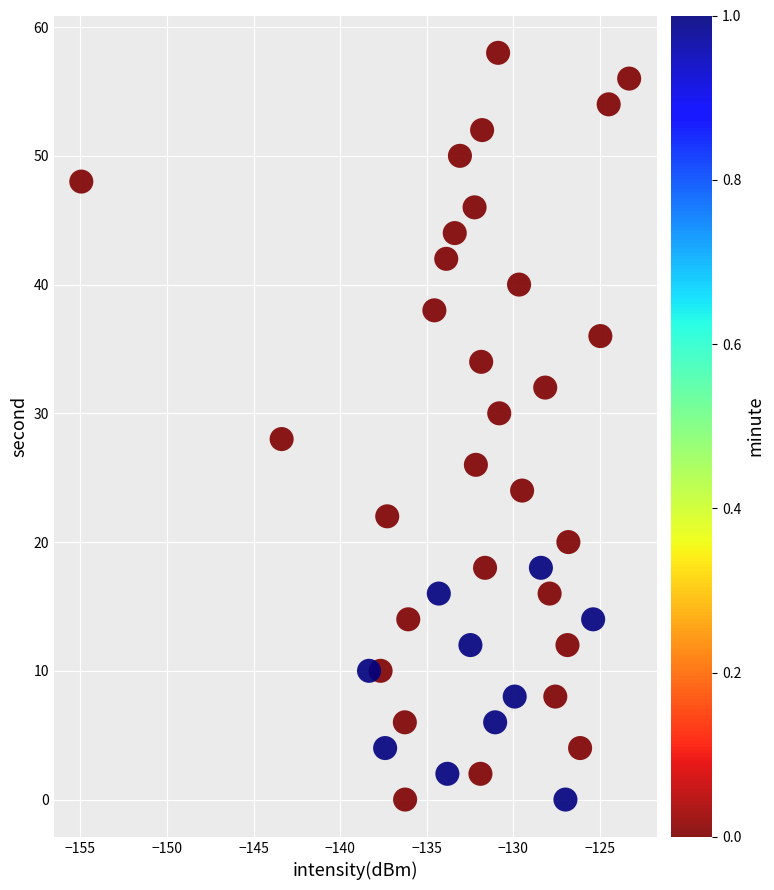

What is the range of Y values (max minus min)?

58